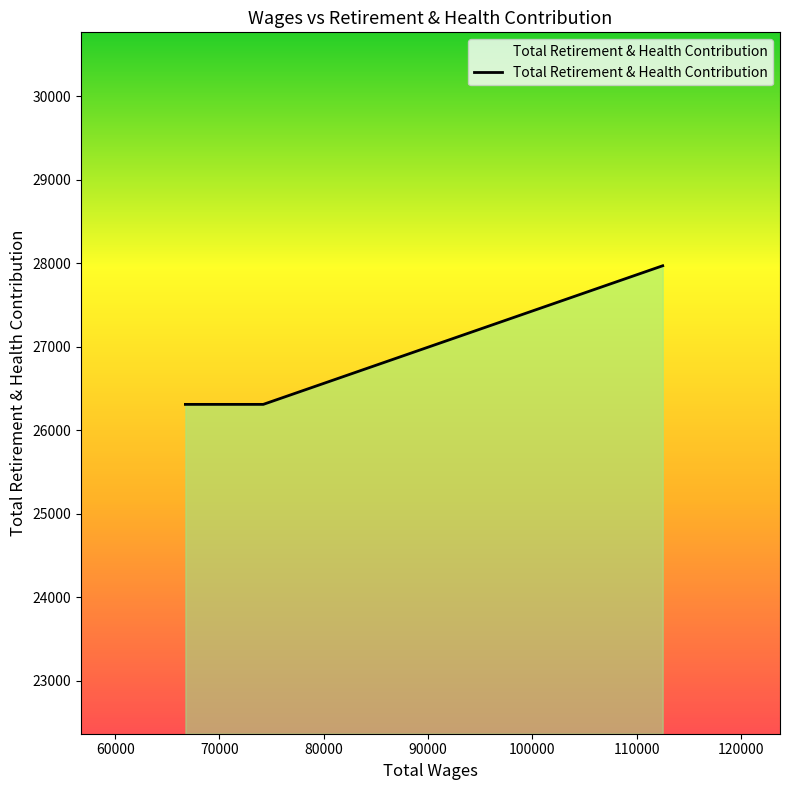

How many values exceed 26309?

1